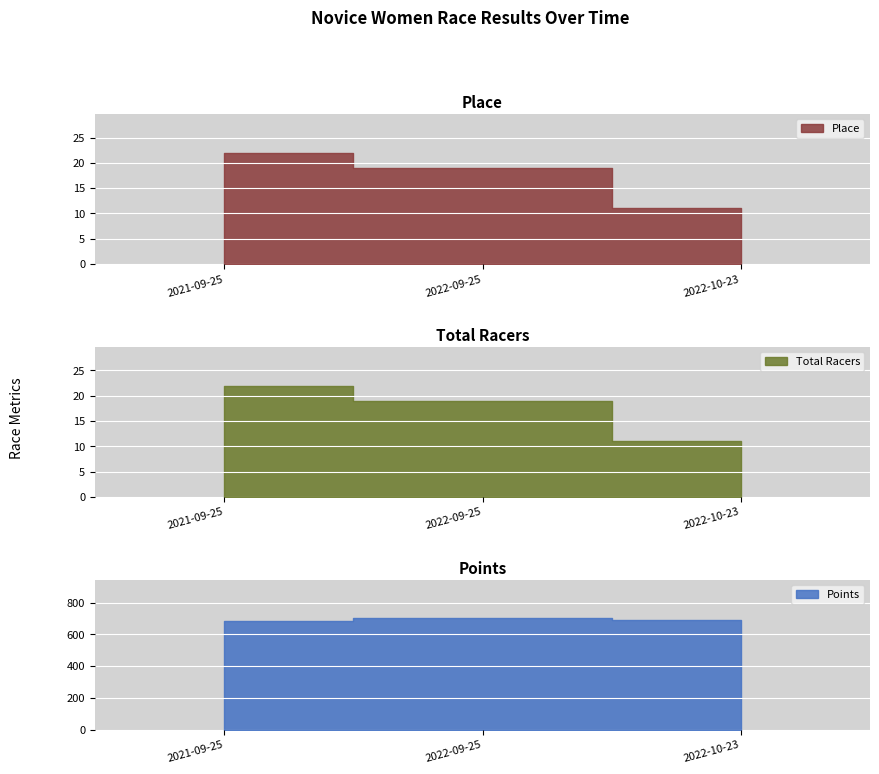

Is the value of Total Racers at 2021-09-25 greater than the value of Place at 2021-09-25?

No